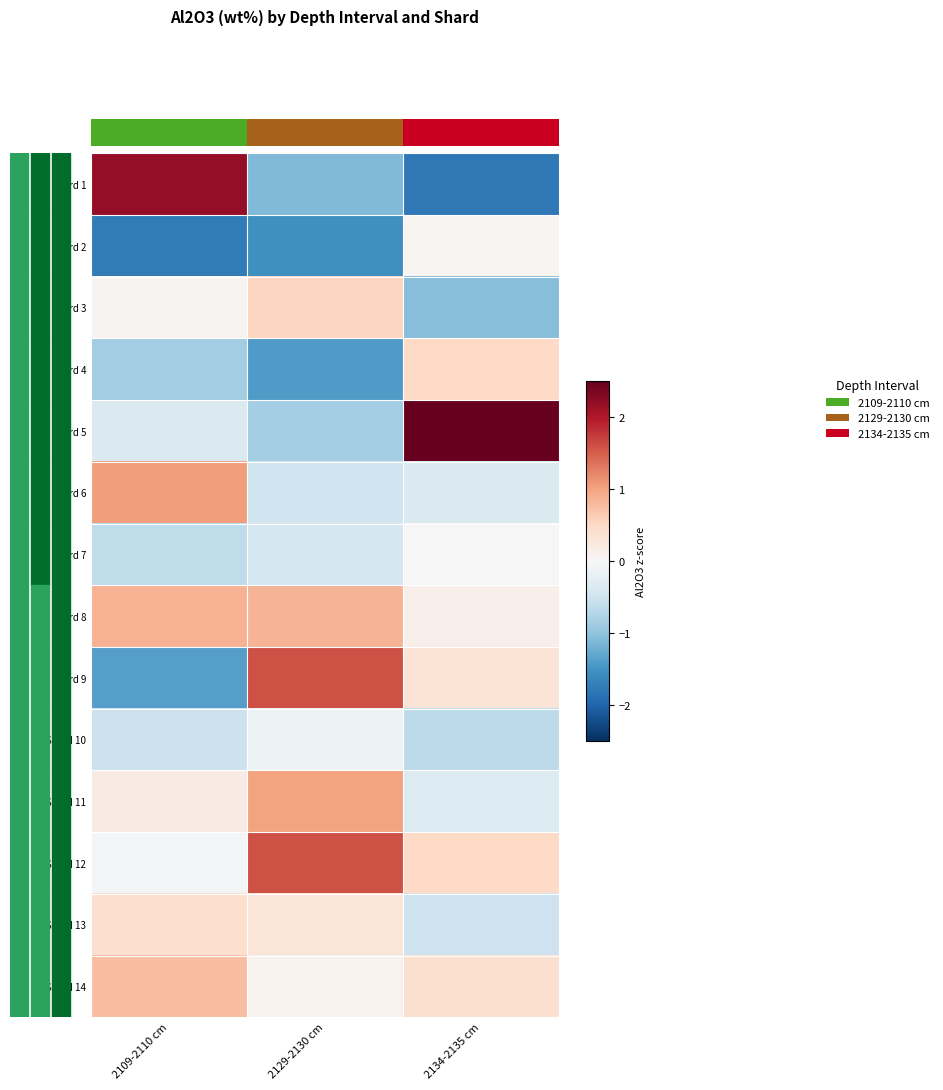

Is it true that Shard 7 equals -0.8 at 2129-2130 cm?

False